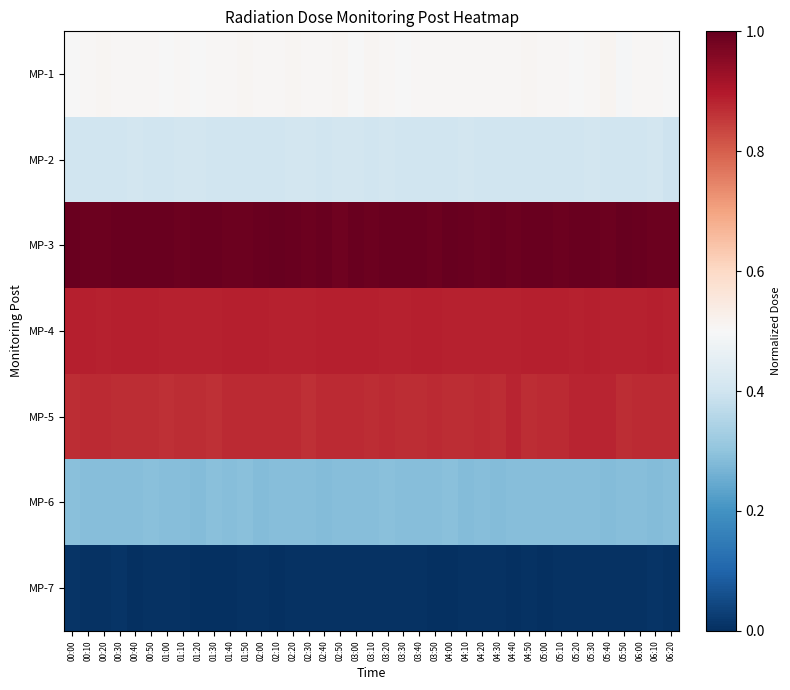

Which category has the highest value across all series?

02:10